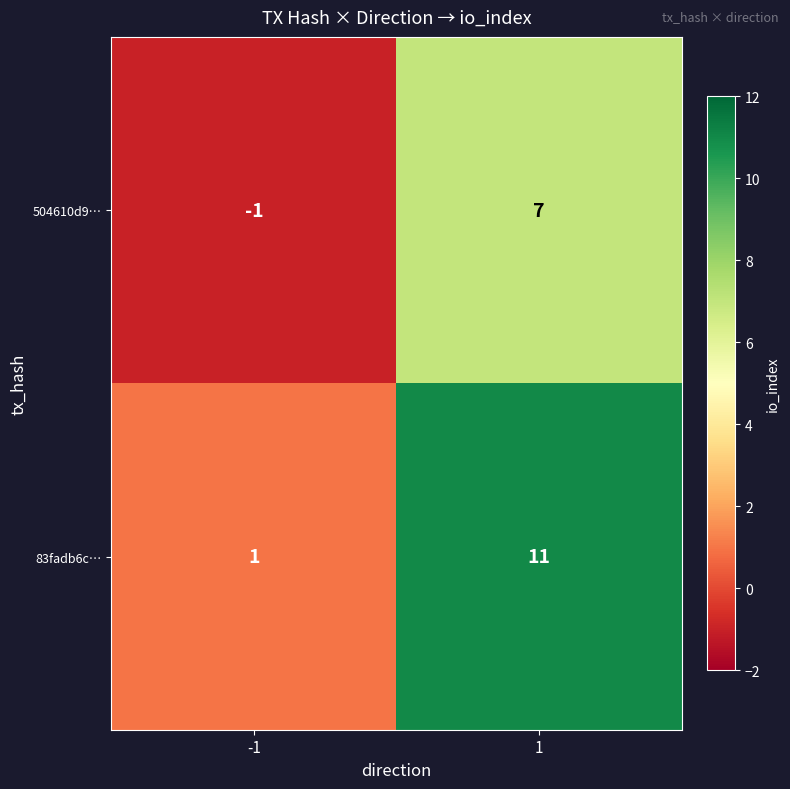

Which label corresponds to the smallest value in the chart?

-1